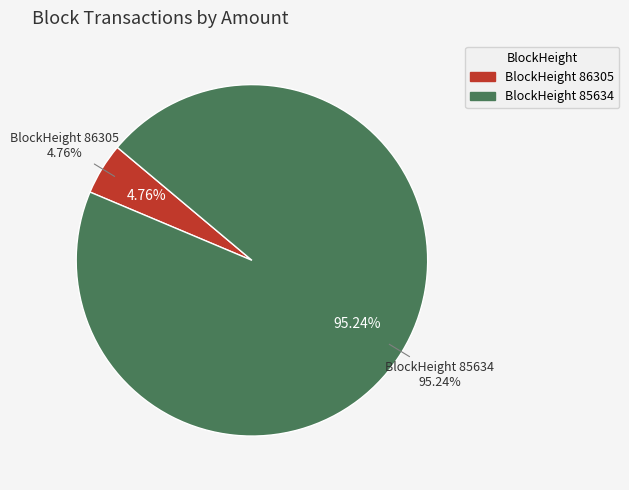

Which slice is the largest?

85634